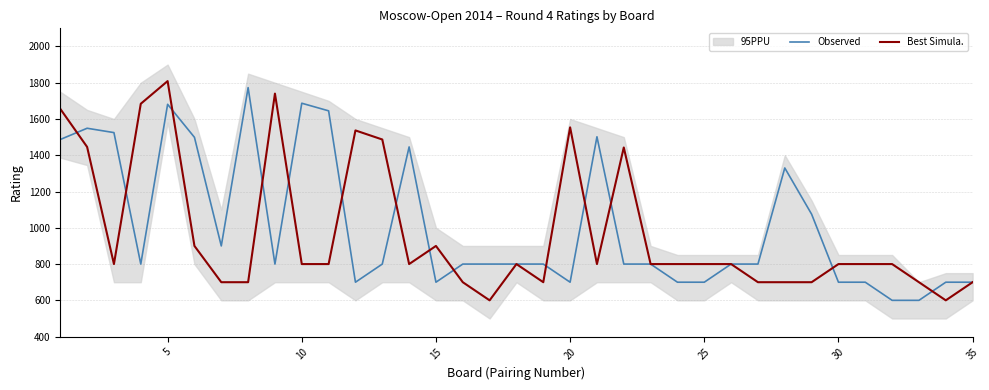

What is the maximum value for Best Simula.?

1809